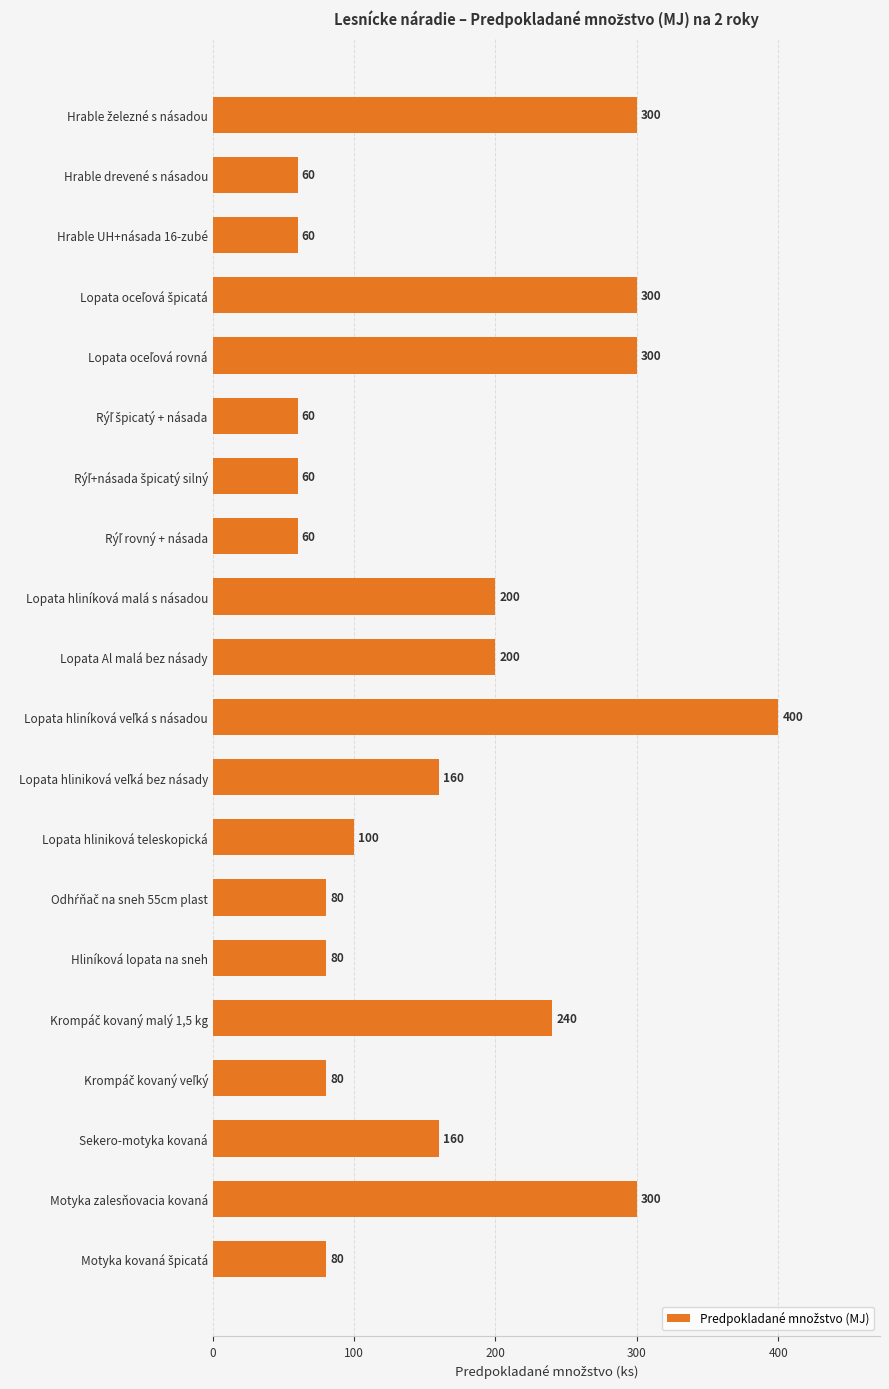

What is the value of the 17th bar from the top?

80